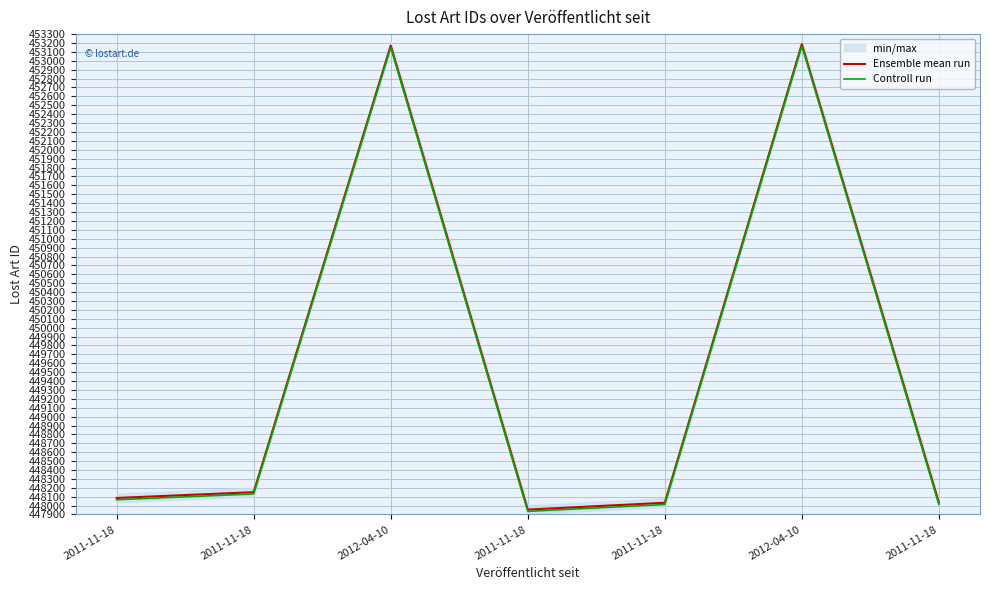

What is the highest value of the Ensemble mean run series?

453187